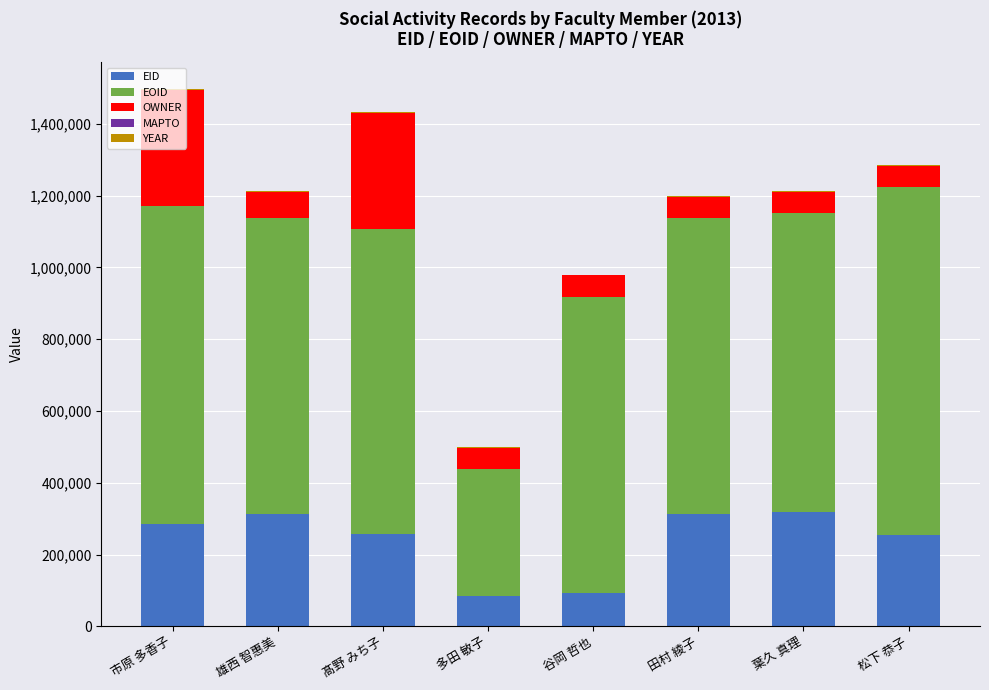

What is the approximate value of EID at 市原 多香子, to the nearest 100?

285900